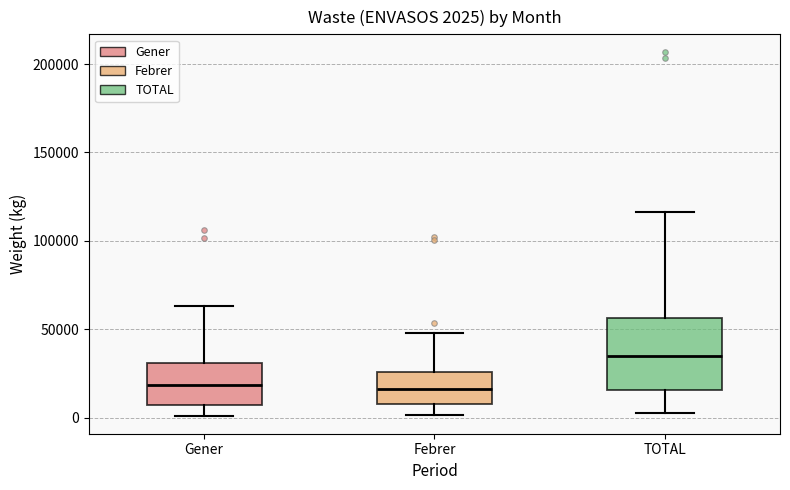

Comparing the boxes themselves (not the whiskers), which one is the tallest?

TOTAL